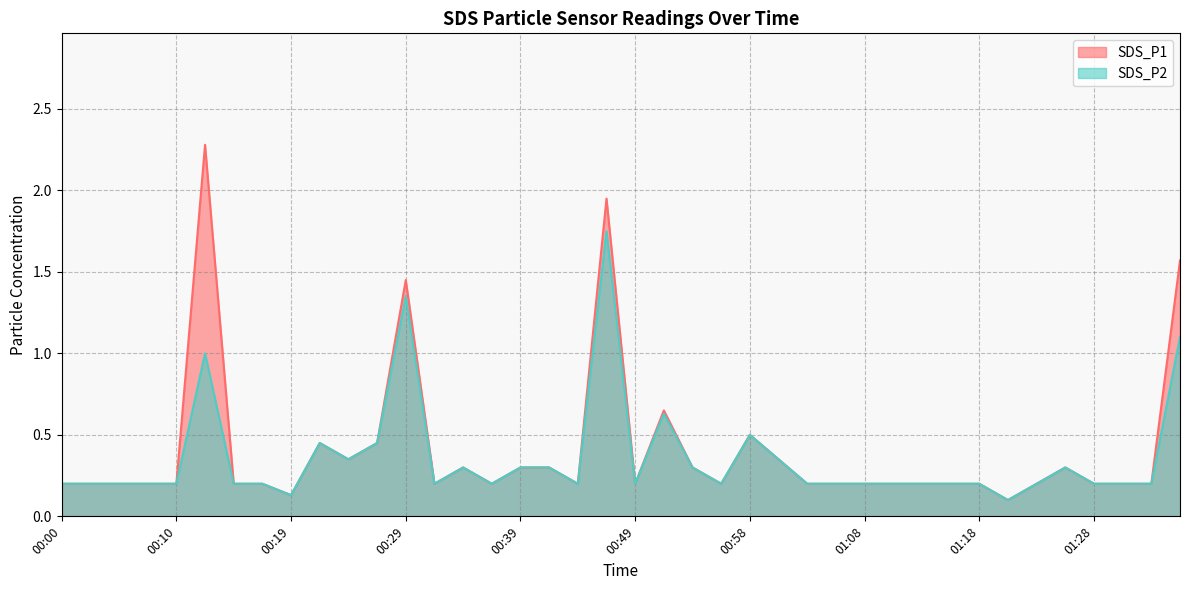

At which label is SDS_P1 closest to 1?

00:51